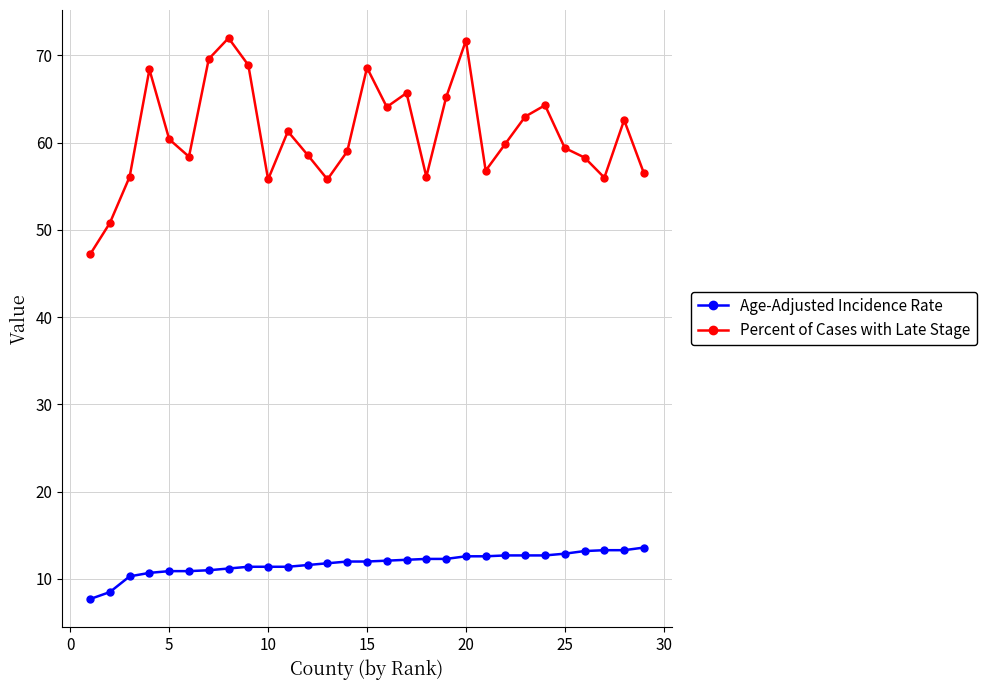

What is the difference between the maximum and minimum values in the Age-Adjusted Incidence Rate series?

5.9